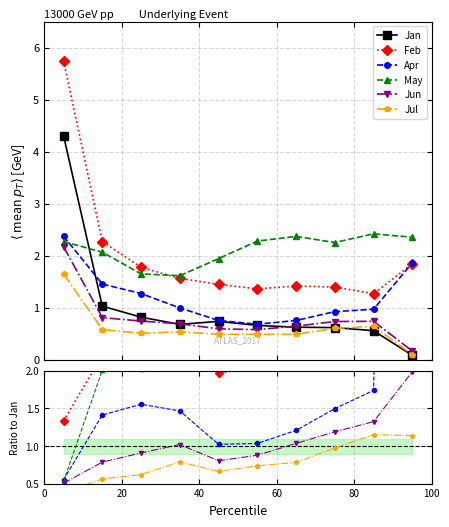

Which has a higher value, pct75 or pct15?

pct15